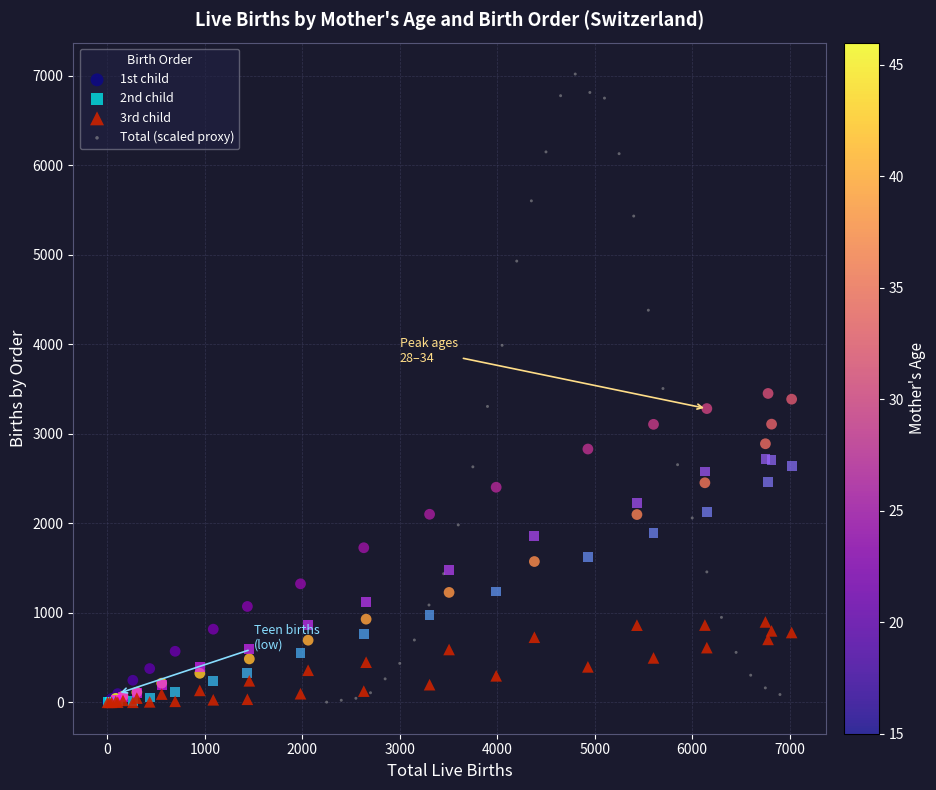

Which series reaches the maximum Y coordinate?

Total (scaled proxy)